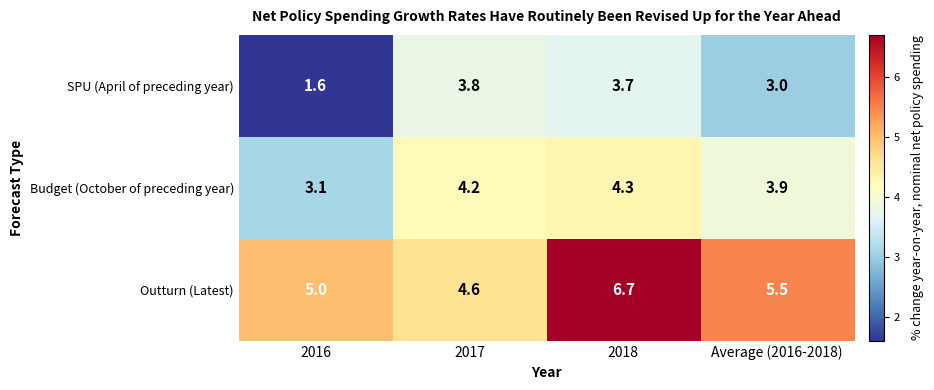

What is the difference between the maximum and minimum values in the Outturn (Latest) series?

2.1